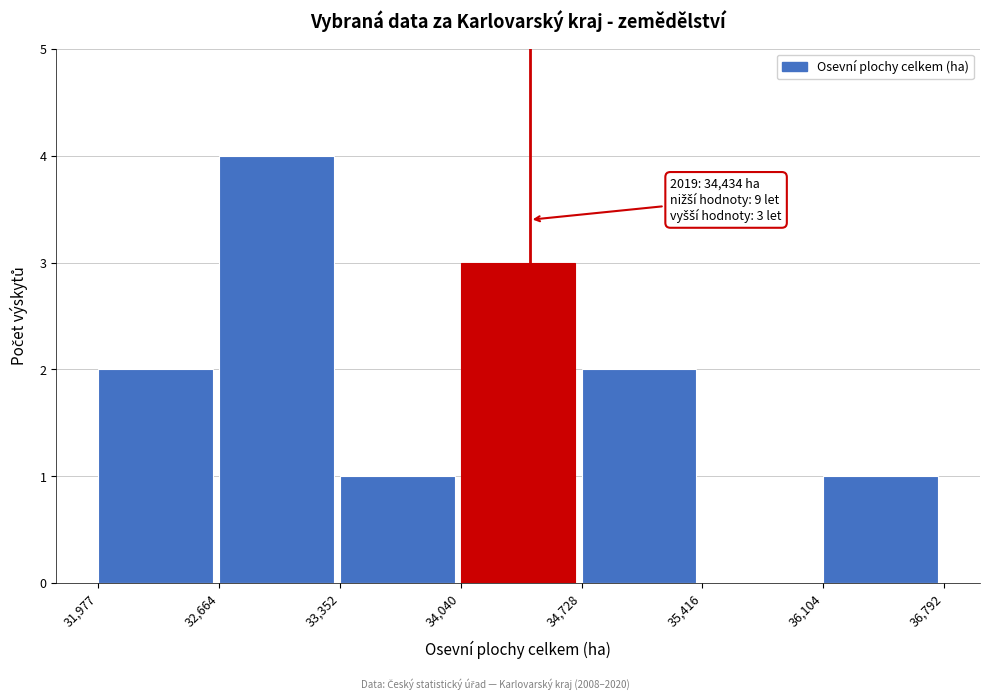

Over which range of the x-axis is the bar tallest?

32,664 to 33,352